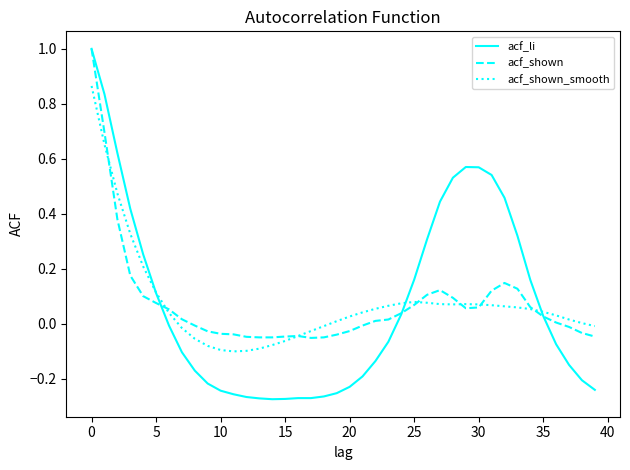

Which series has the widest spread of values?

acf_li